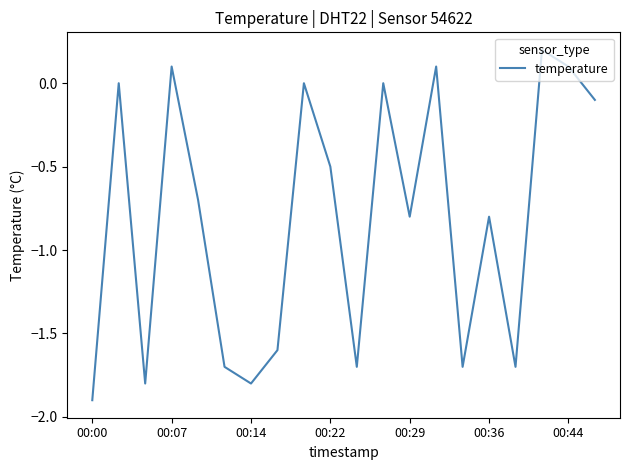

What is the minimum value shown in the chart?

-1.9